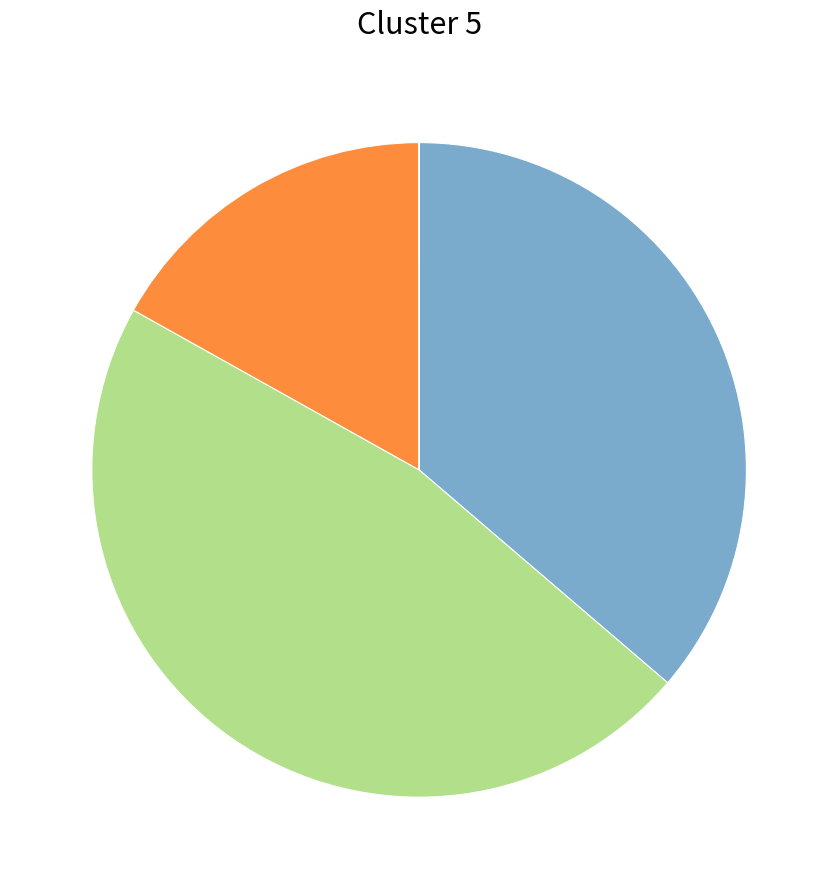

Is there a majority slice in this chart?

No